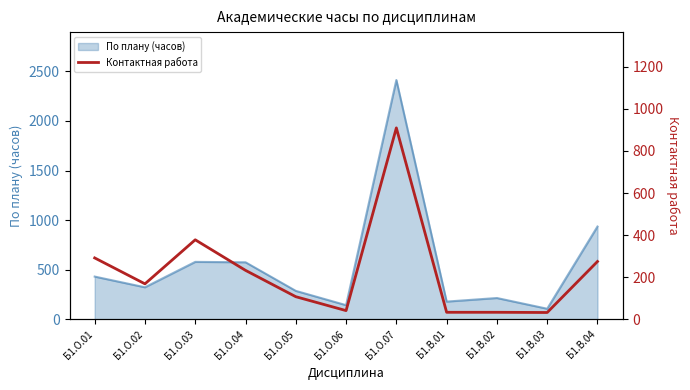

Where does the data first go above 169?

Б1.О.01